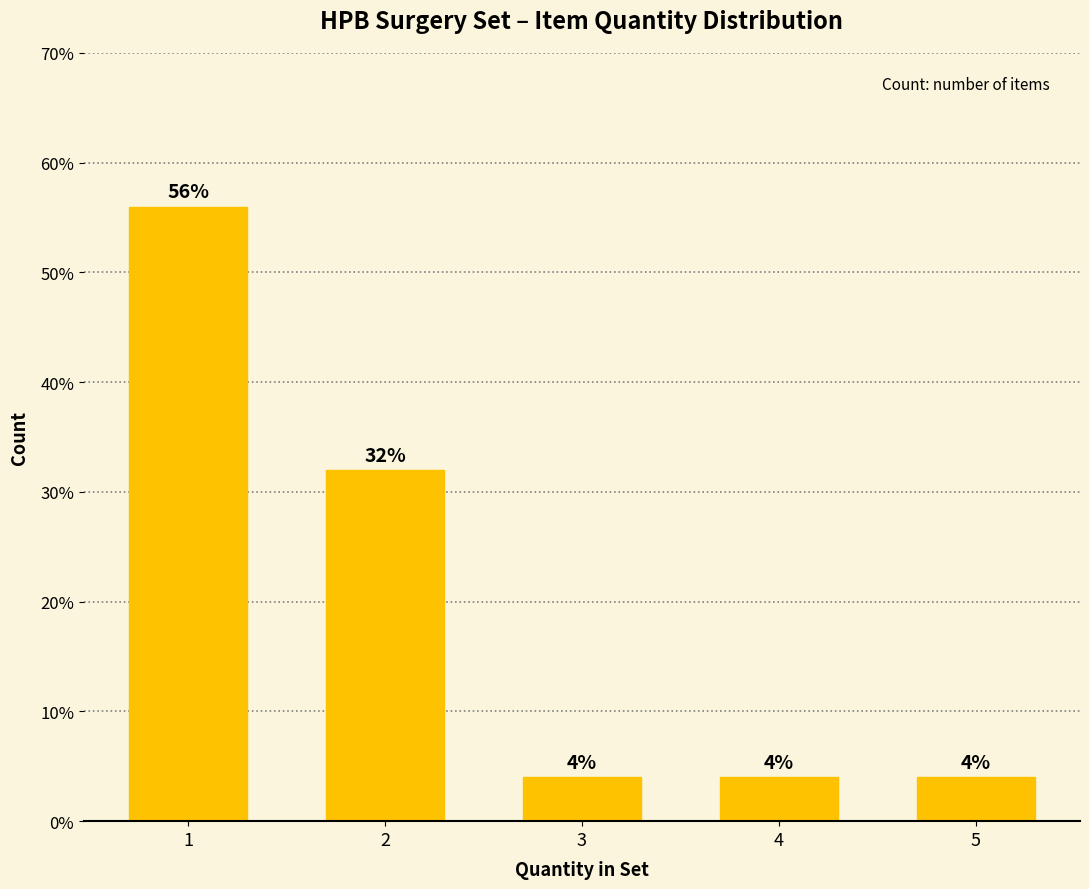

Reading left to right, what are all the values shown in this chart?

1=56.0	2=32.0	3=4.0	4=4.0	5=4.0